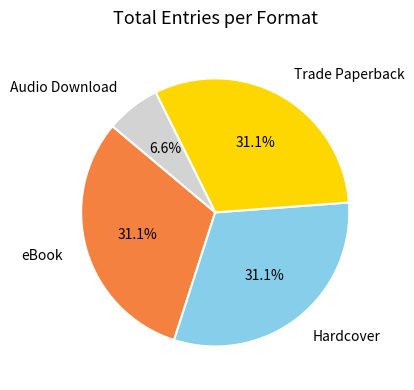

Which has a higher value, Audio Download or Hardcover?

Hardcover